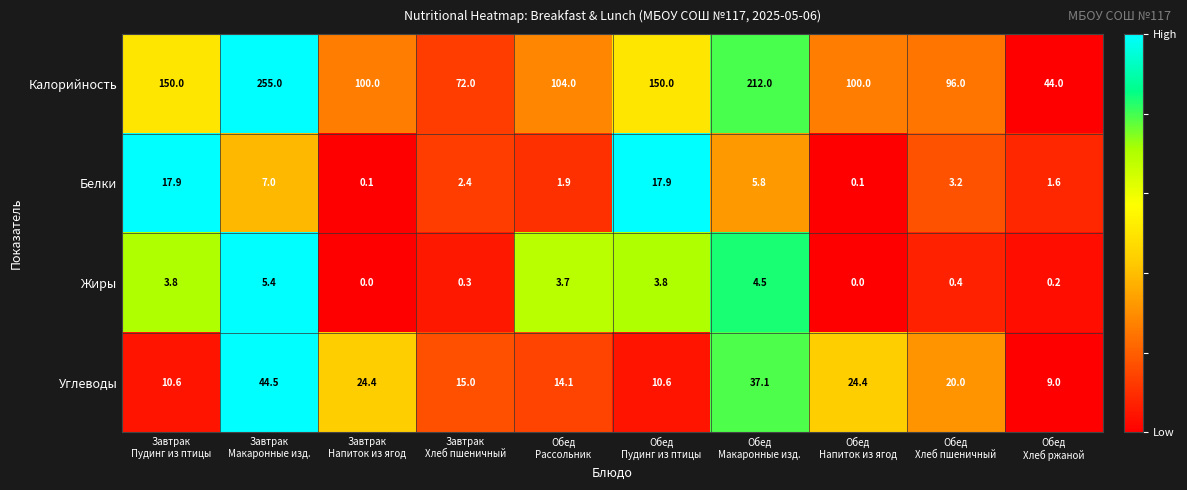

What is the difference between the highest and lowest values at Обед
Хлеб пшеничный?

95.6